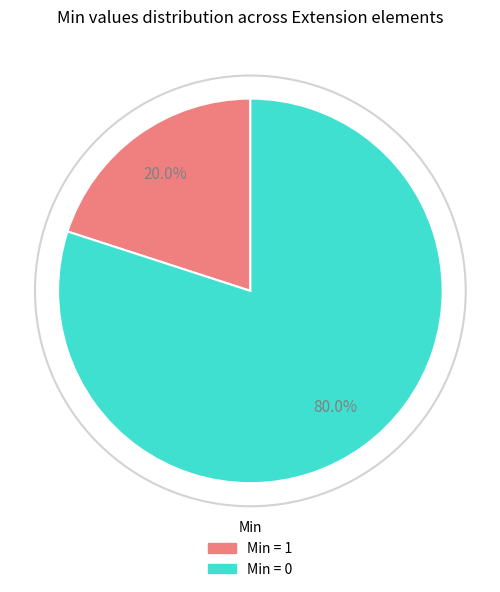

What is the largest slice in the pie chart?

Min = 0